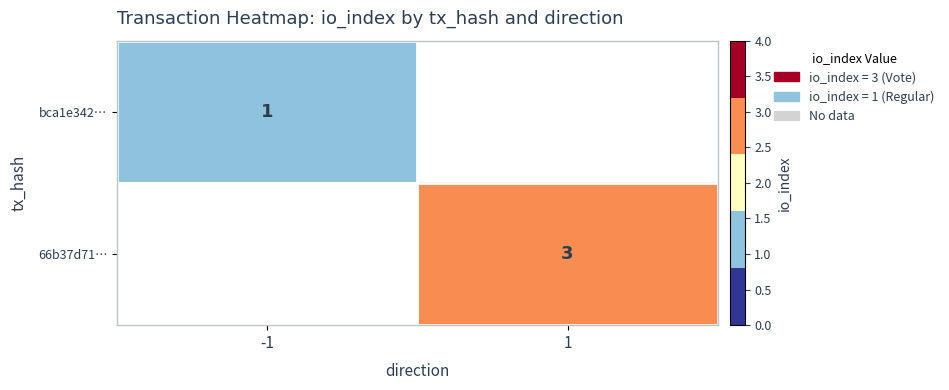

At how many categories does at least one series exceed 2?

1